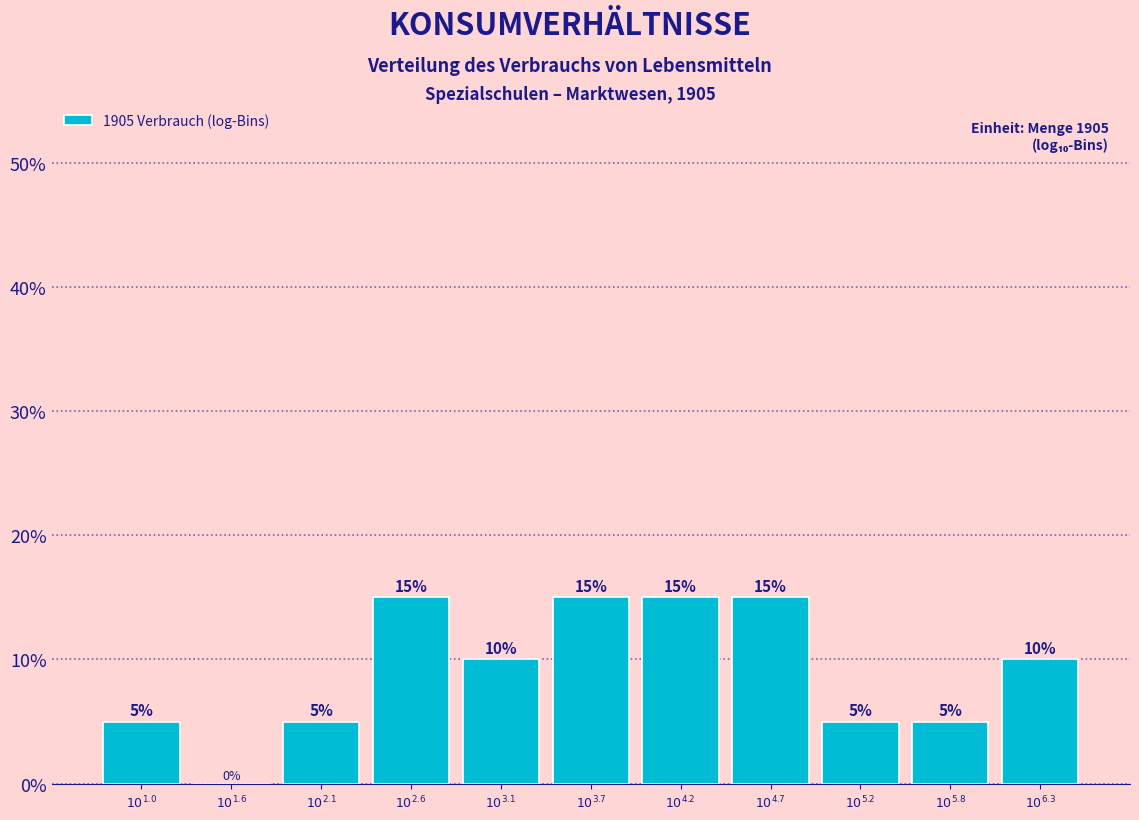

What is the greatest value displayed?

15